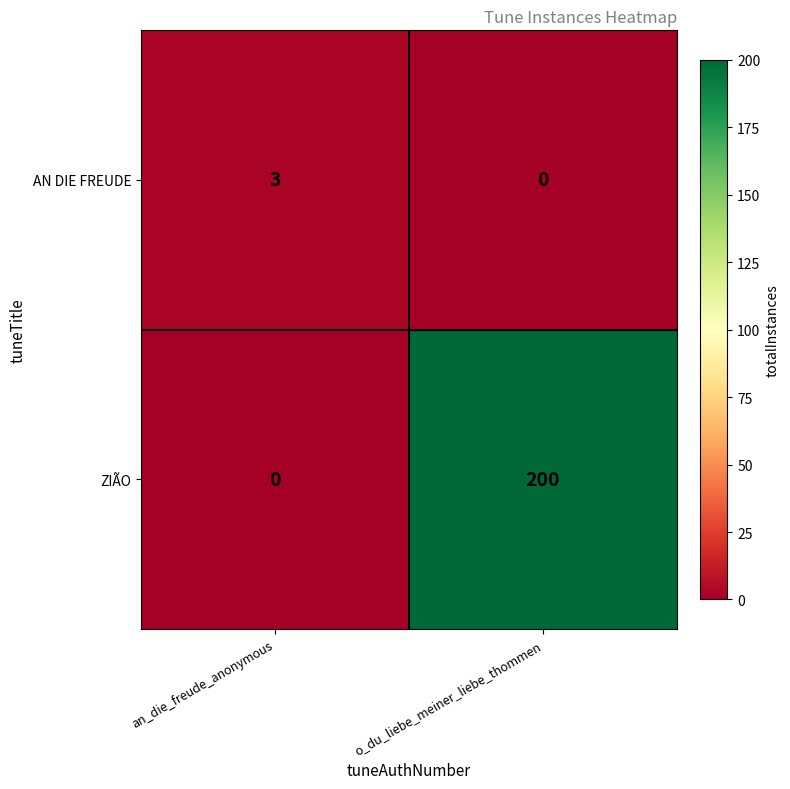

Which series has the largest range (max minus min)?

ZIÃO